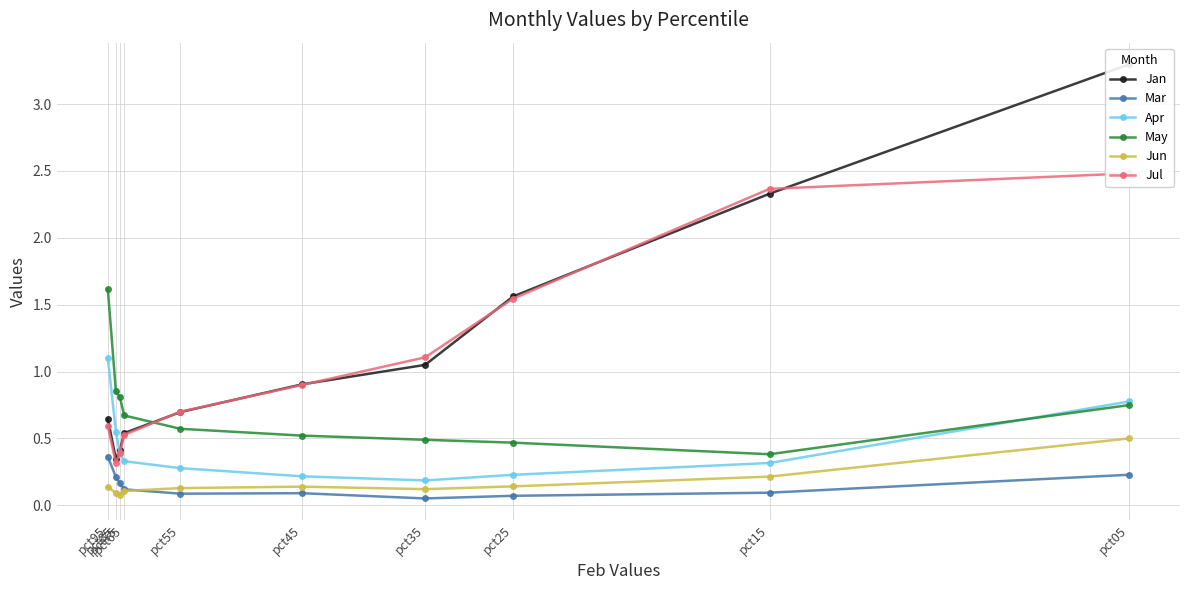

Which series has the largest total across all categories?

Jan